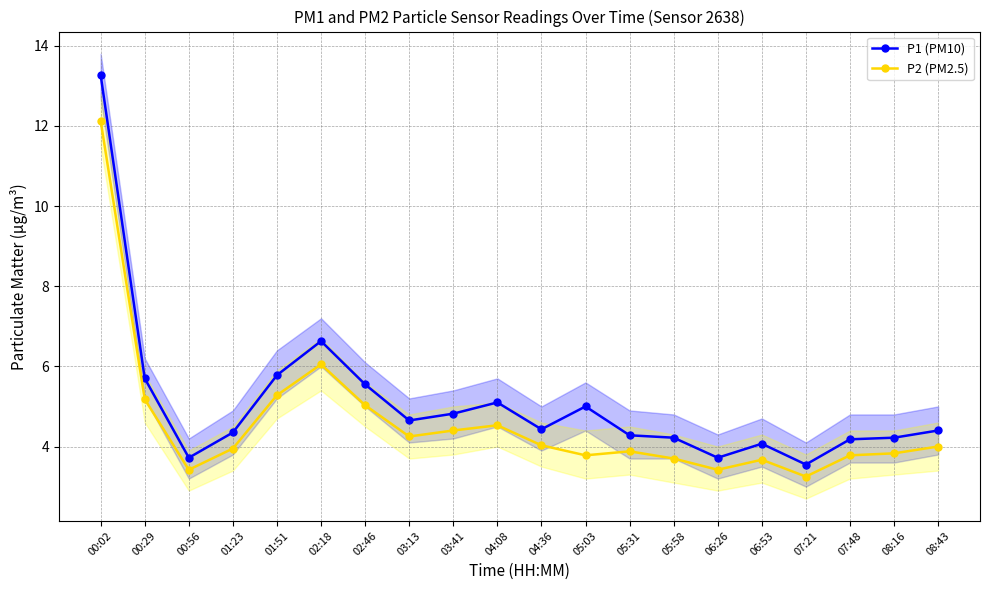

Count the number of categories in the chart.

20